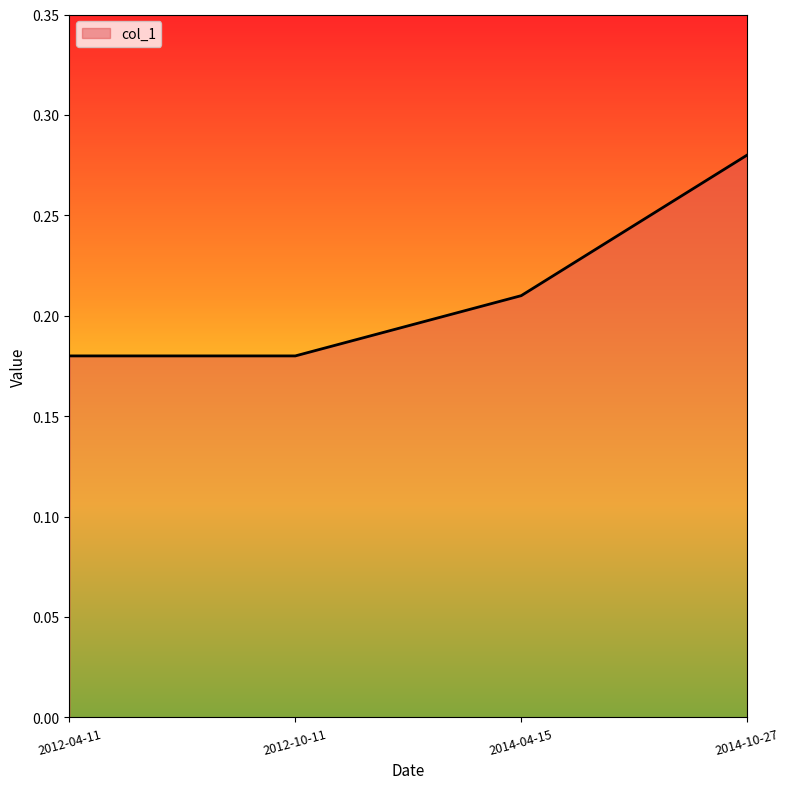

What position from the right is 2014-04-15?

2